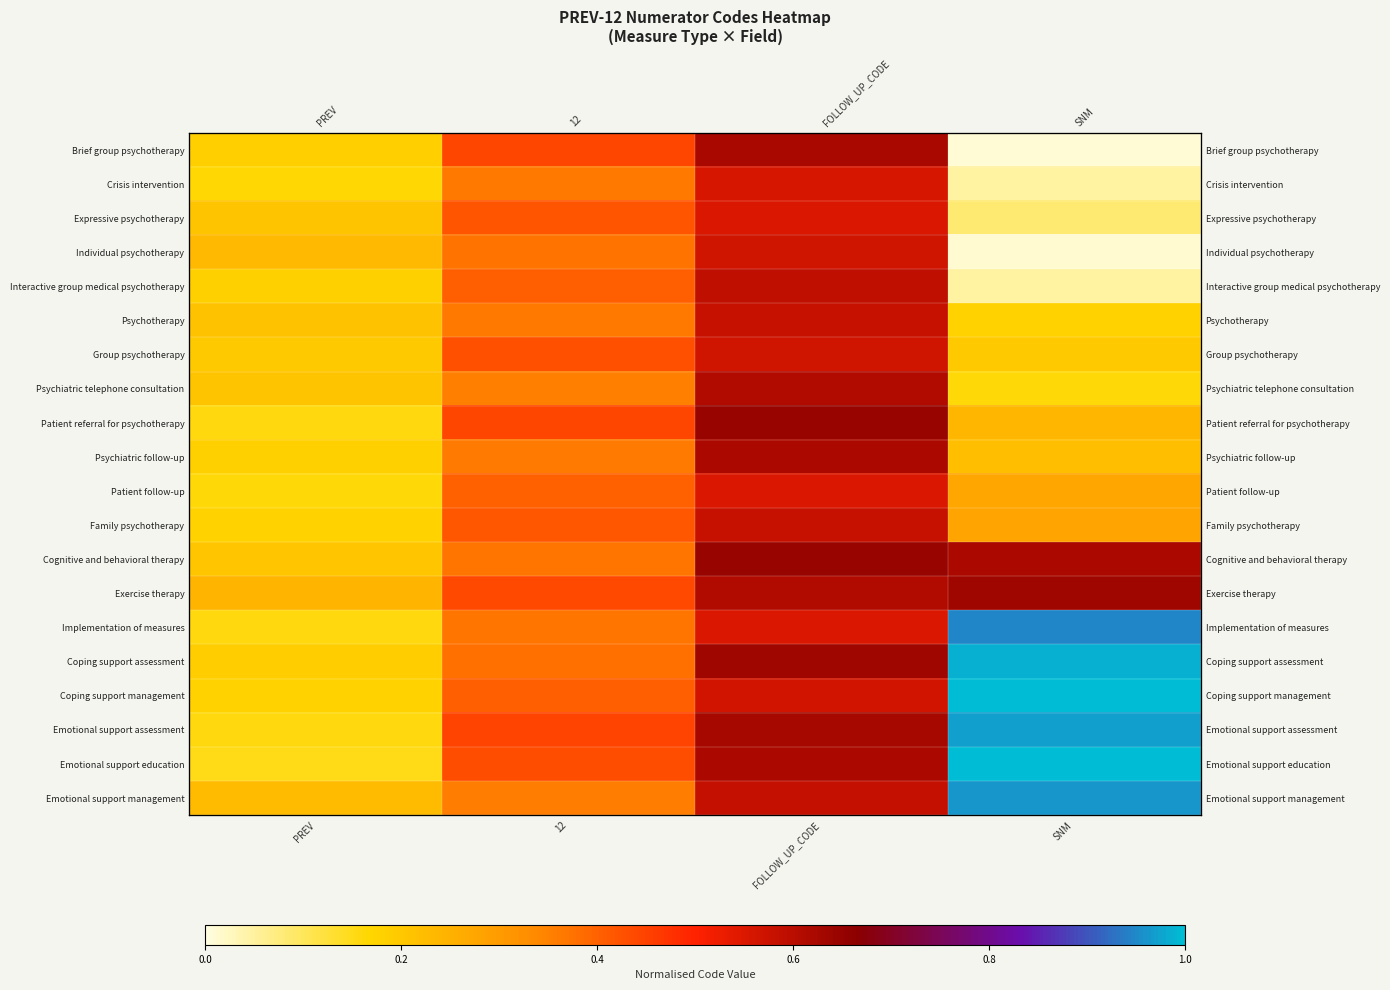

At which label is Psychotherapy closest to 0?

SNM